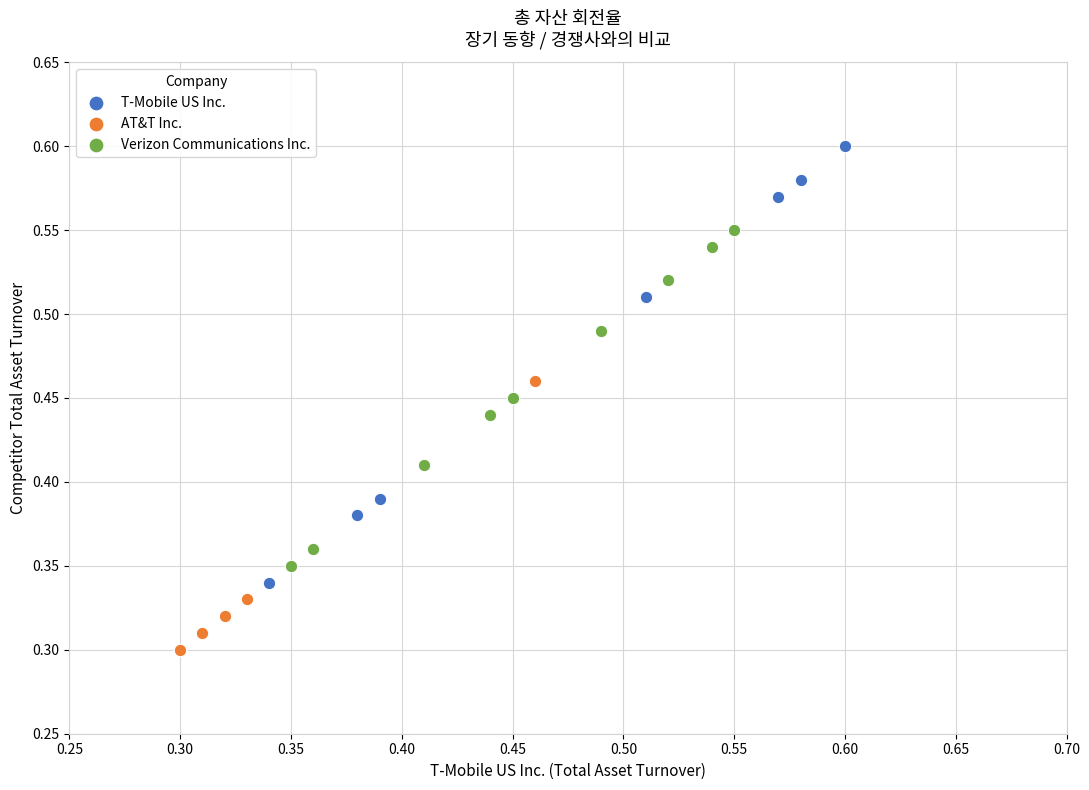

Which series reaches the maximum Y coordinate?

T-Mobile US Inc.